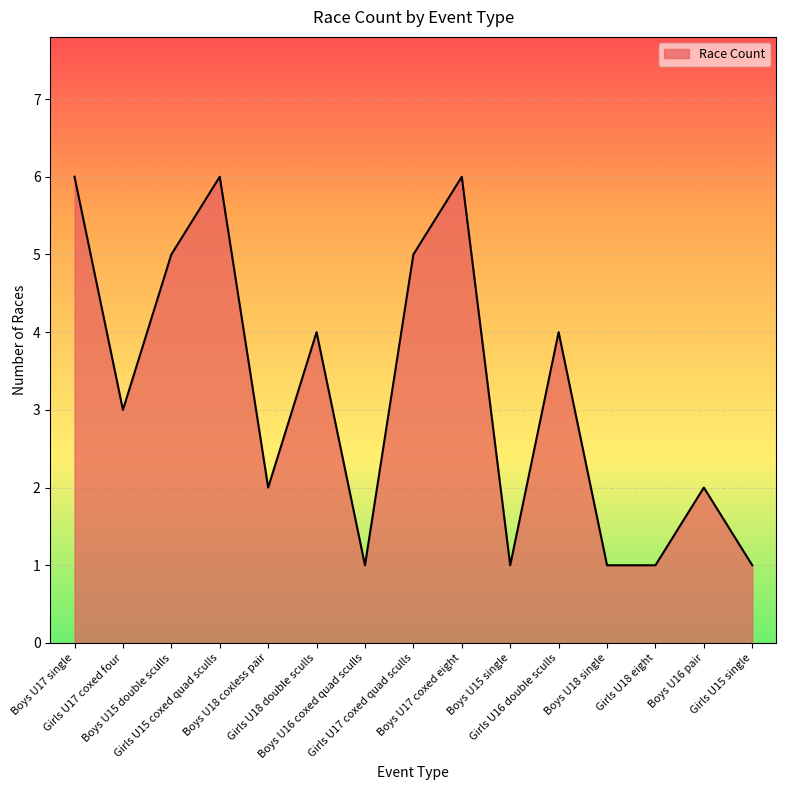

What is the maximum value shown in the chart?

6